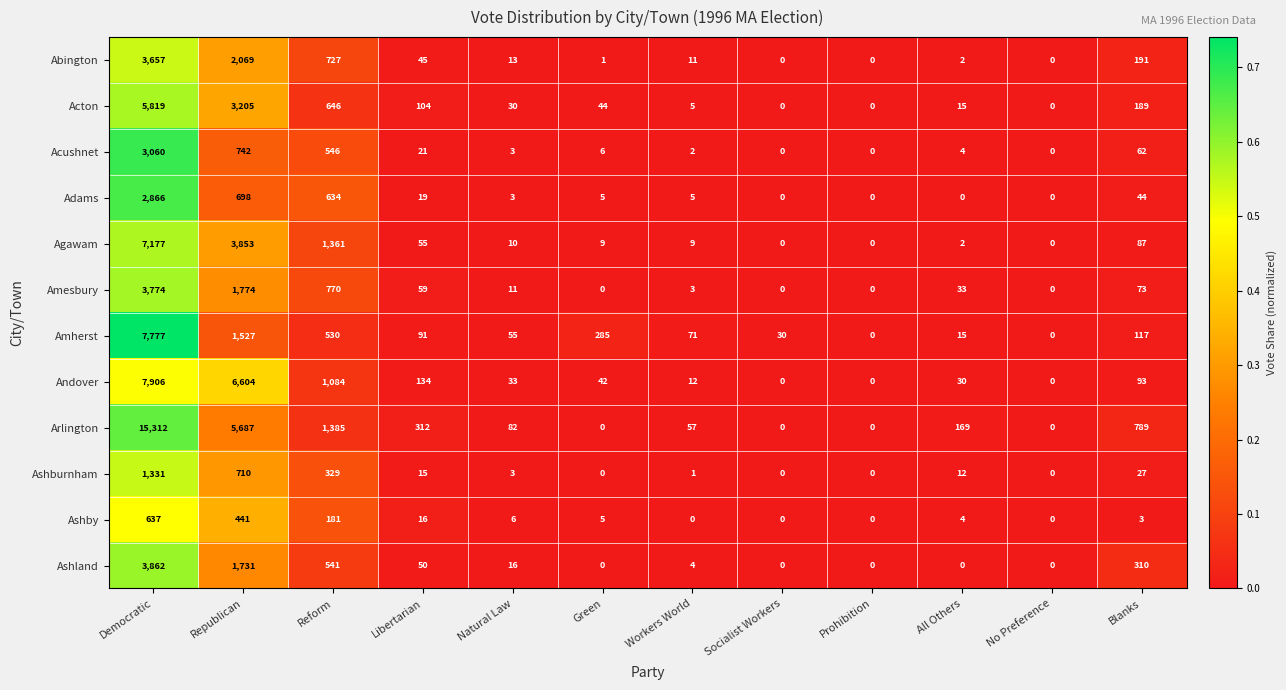

Rank the series by their maximum value, from highest to lowest.

Arlington, Andover, Amherst, Agawam, Acton, Ashland, Amesbury, Abington, Acushnet, Adams, Ashburnham, Ashby